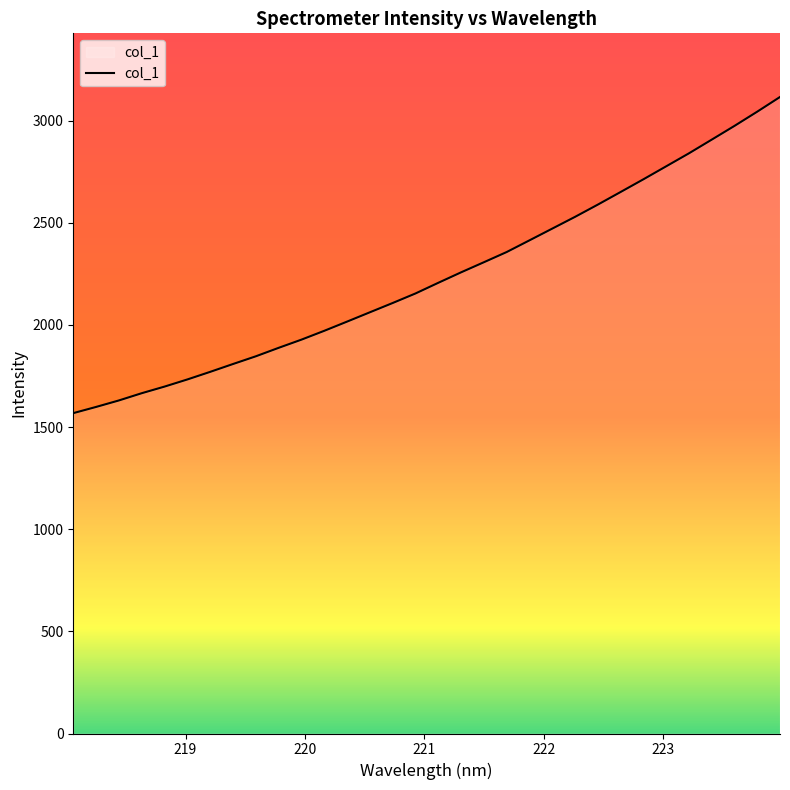

What is the minimum value shown in the chart?

1567.9